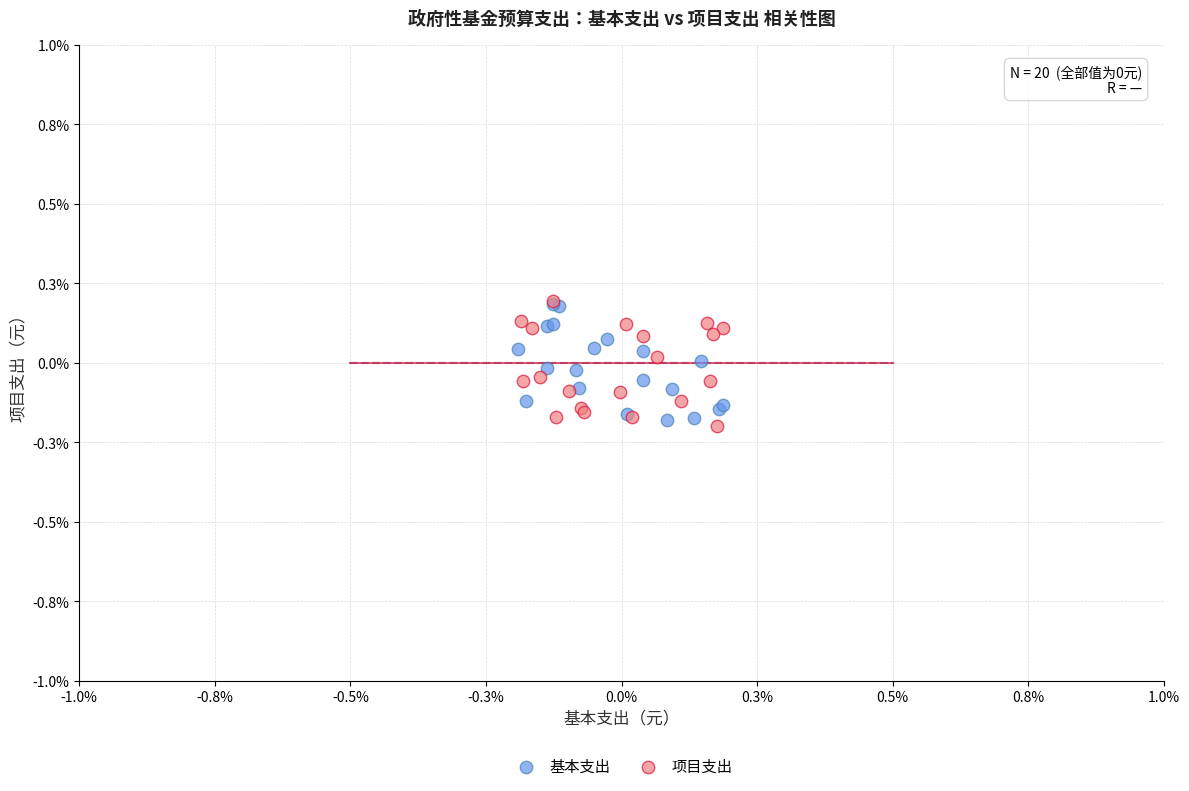

What are all the series names shown in the legend?

基本支出, 项目支出